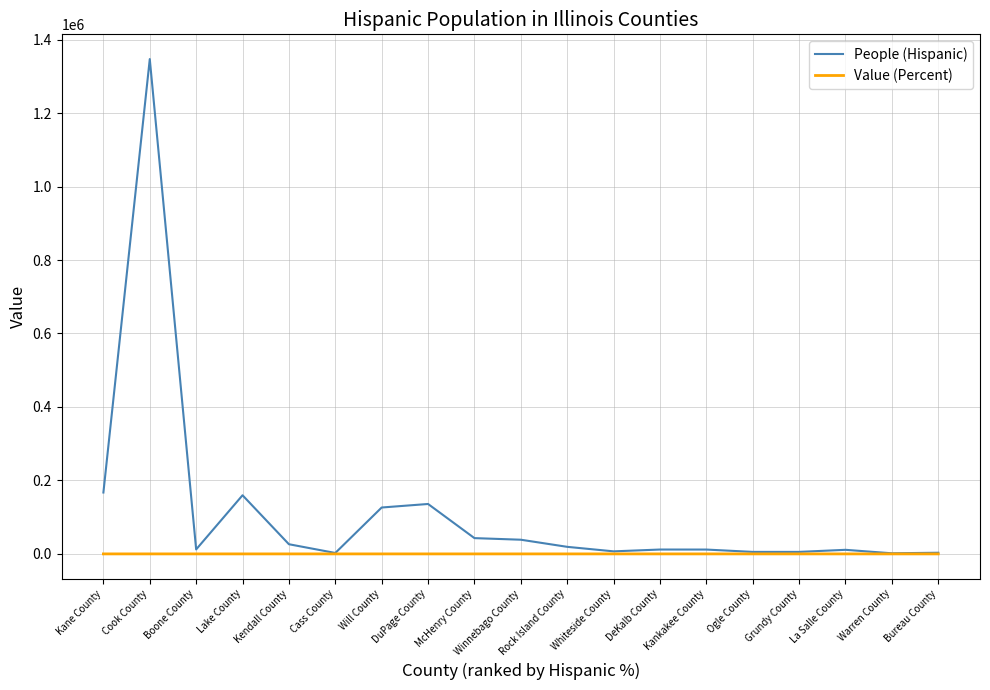

What position from the right is Cass County?

14